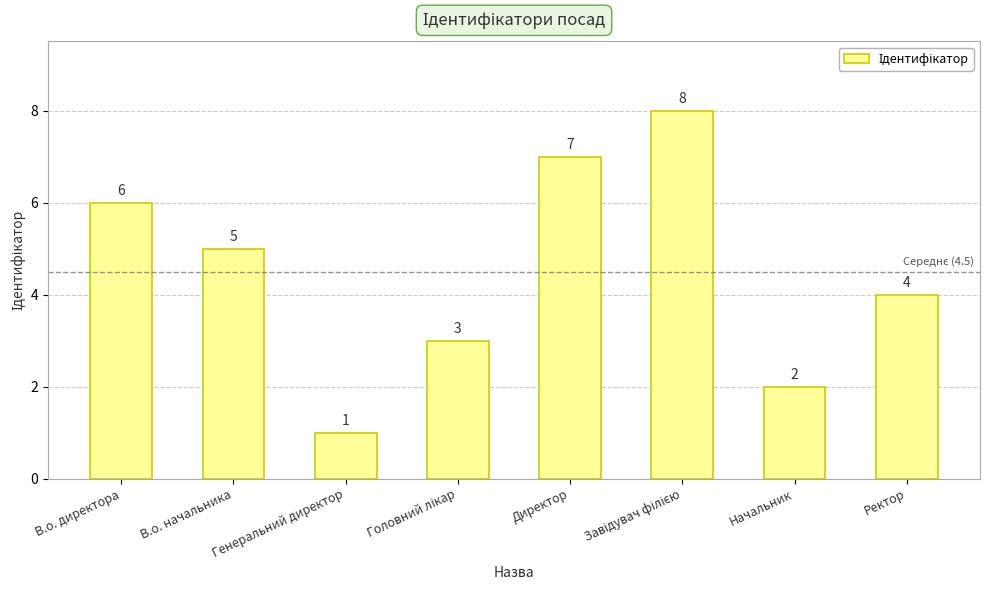

What is the ratio of the value at Ректор to the value at Генеральний директор?

4.0